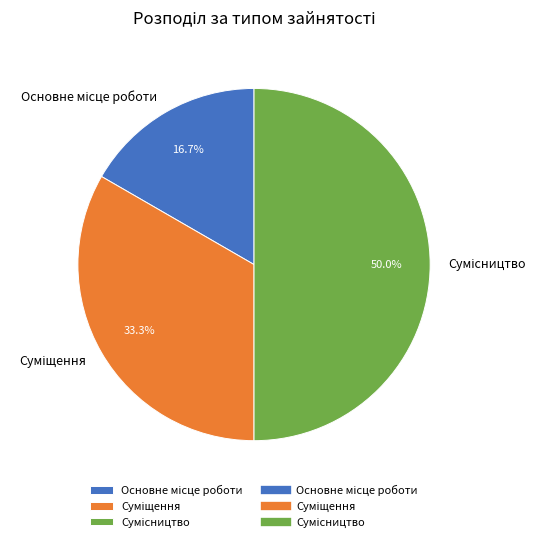

To the nearest percent, what portion does Основне місце роботи represent?

17%